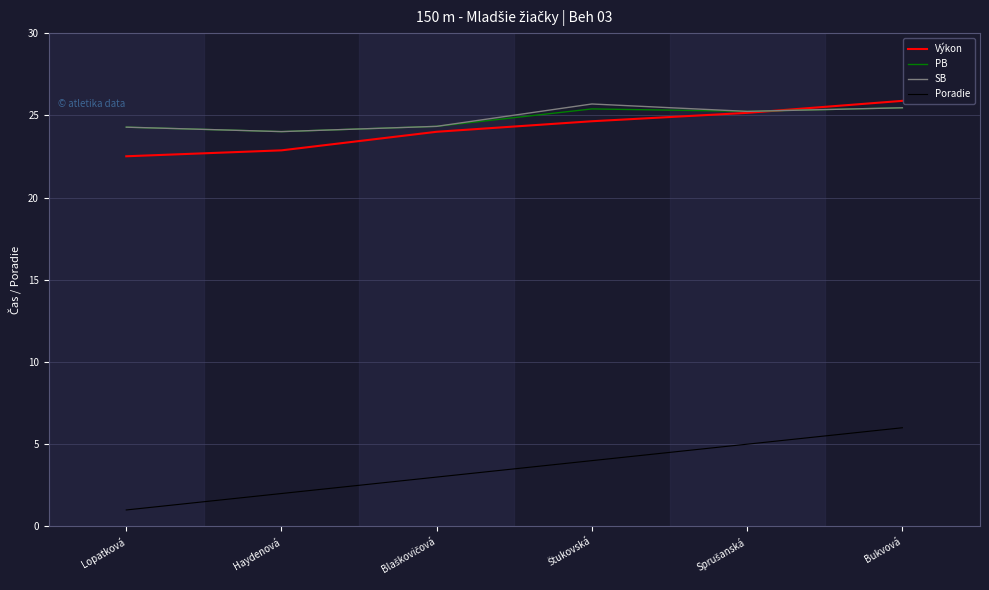

What is the difference between the highest and lowest values at Lopatková?

23.3